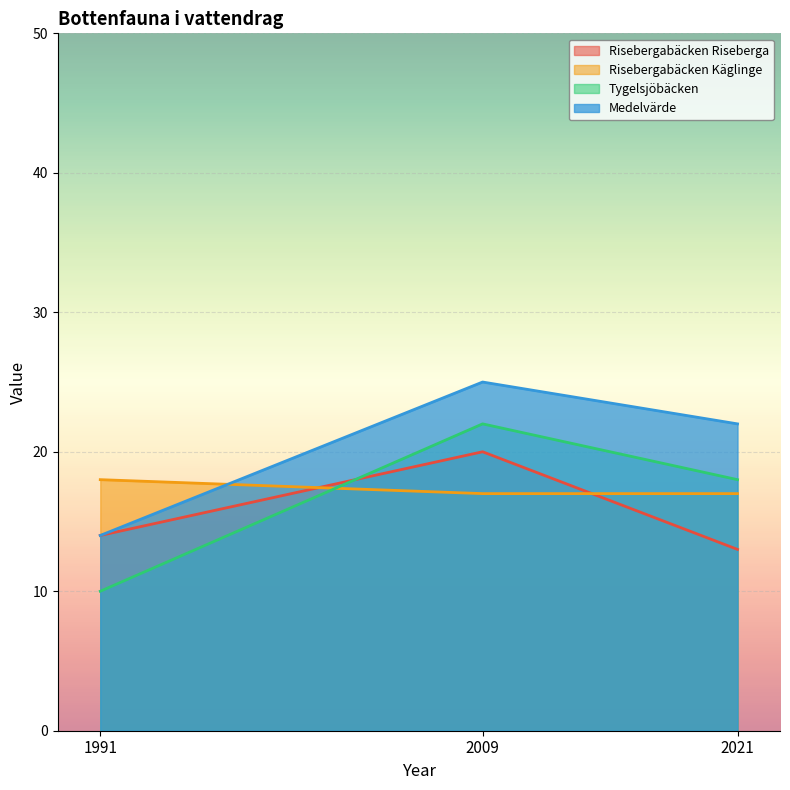

Between 1991 and 2021, which series saw the biggest shift?

Tygelsjöbäcken